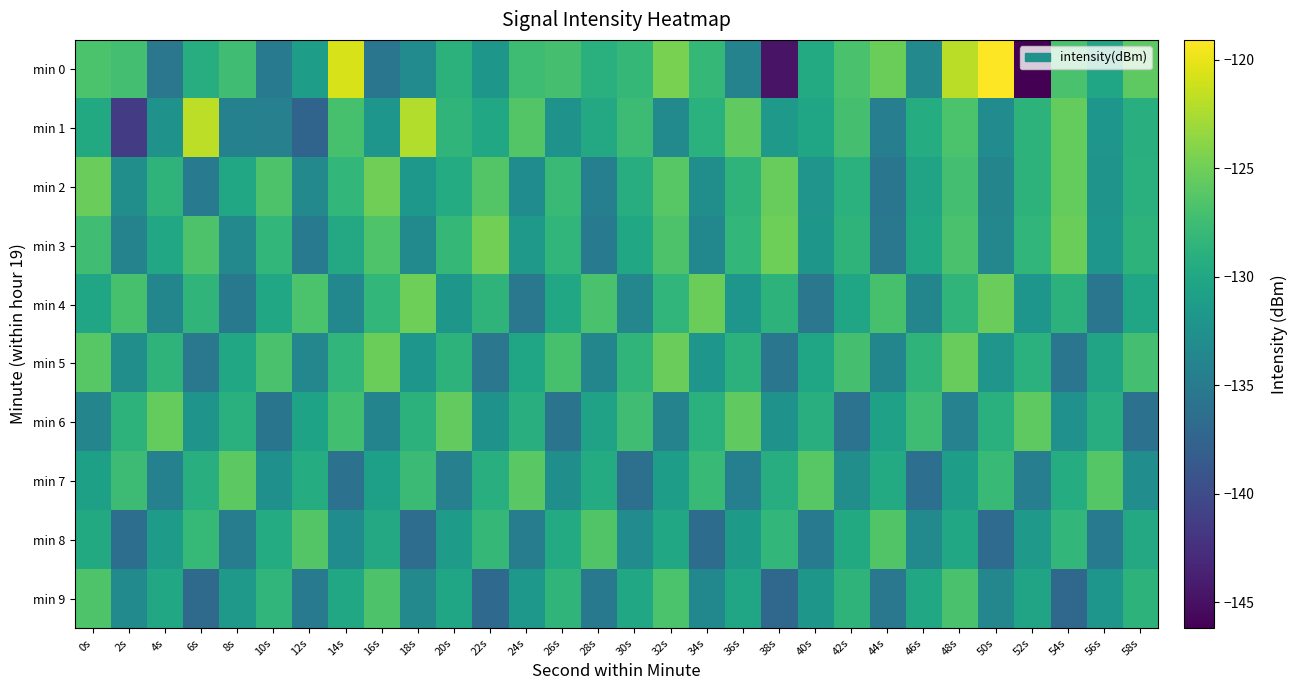

What is the greatest value displayed?

-119.1